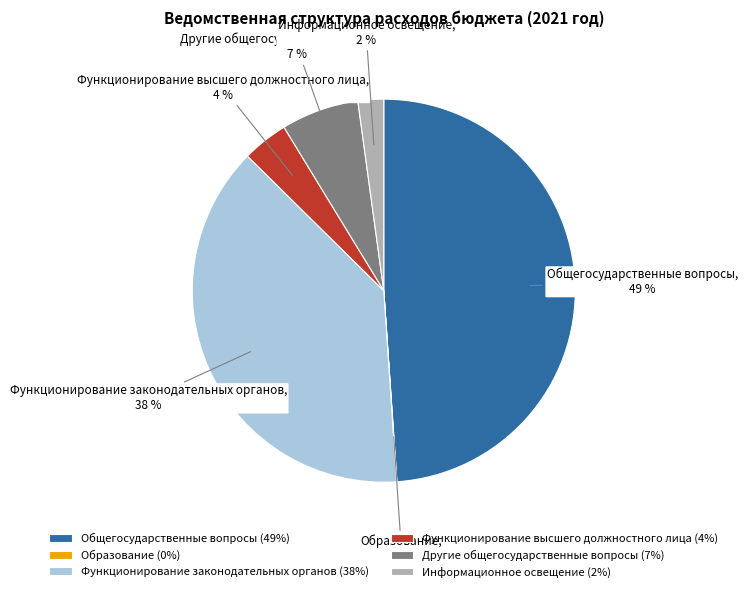

Does any single category account for the majority?

No